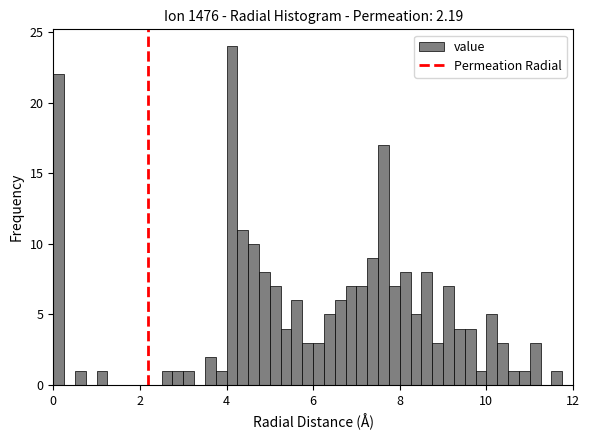

Read against the x-axis, roughly where is the centre of the tallest bar?

4.2